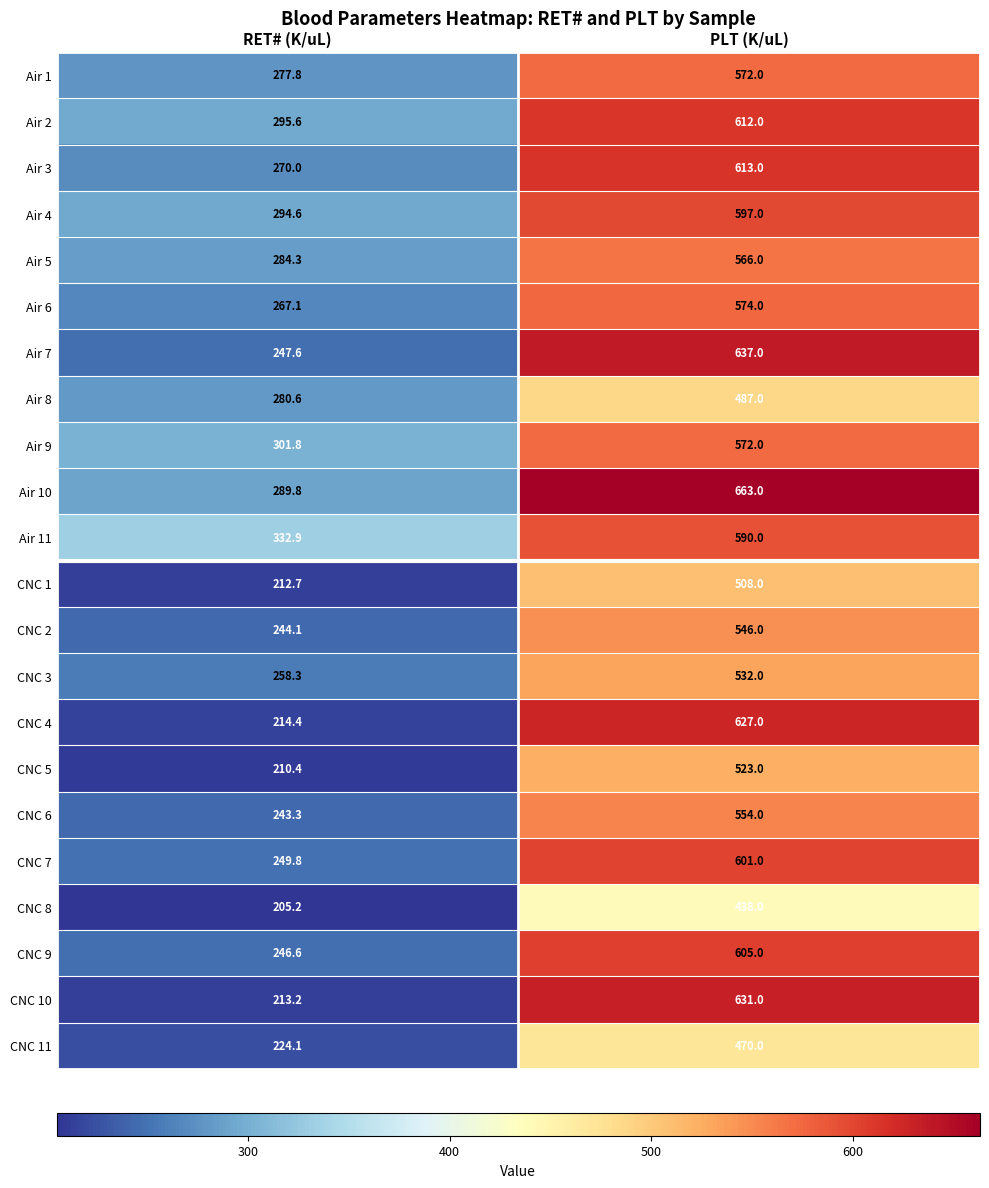

What is the spread (max minus min) of values at PLT (K/uL)?

225.0